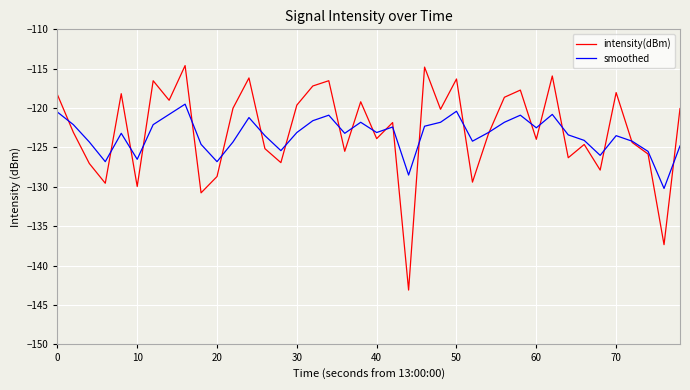

Which series has the largest range (max minus min)?

intensity(dBm)